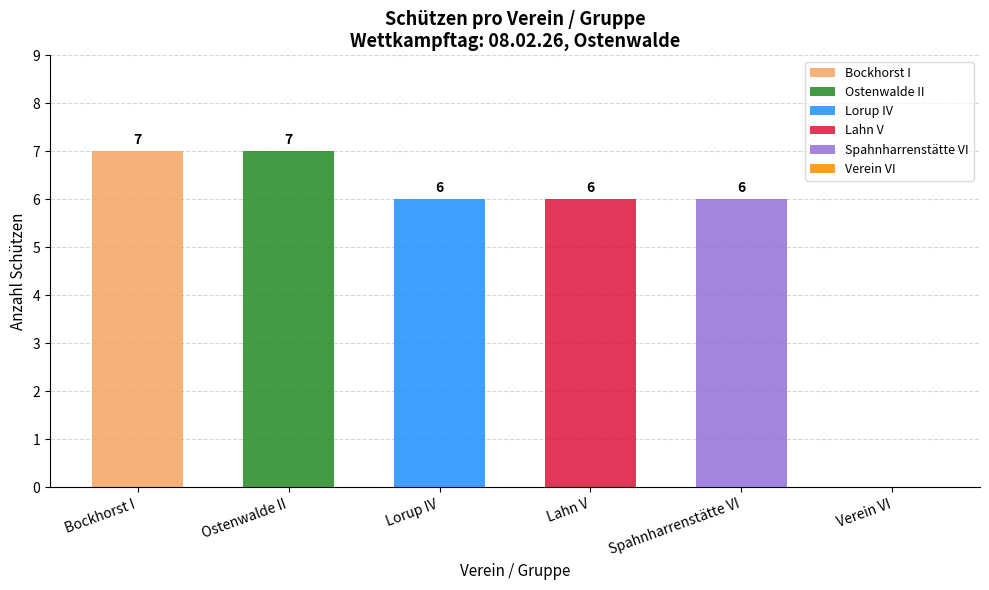

Rank the series by their maximum value, from highest to lowest.

Bockhorst I, Ostenwalde II, Lorup IV, Lahn V, Spahnharrenstätte VI, Verein VI